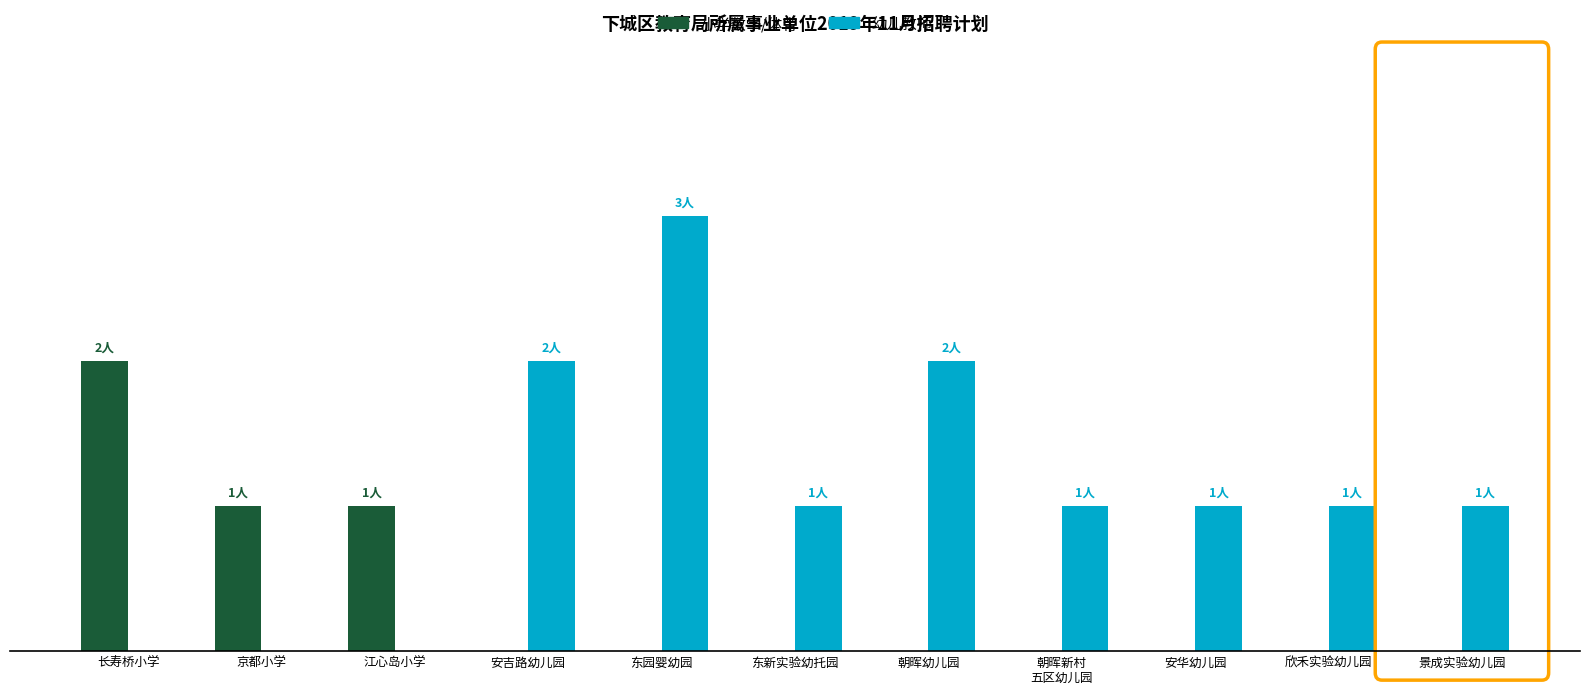

Which category has the highest value in the 幼儿教师 series?

东园婴幼园